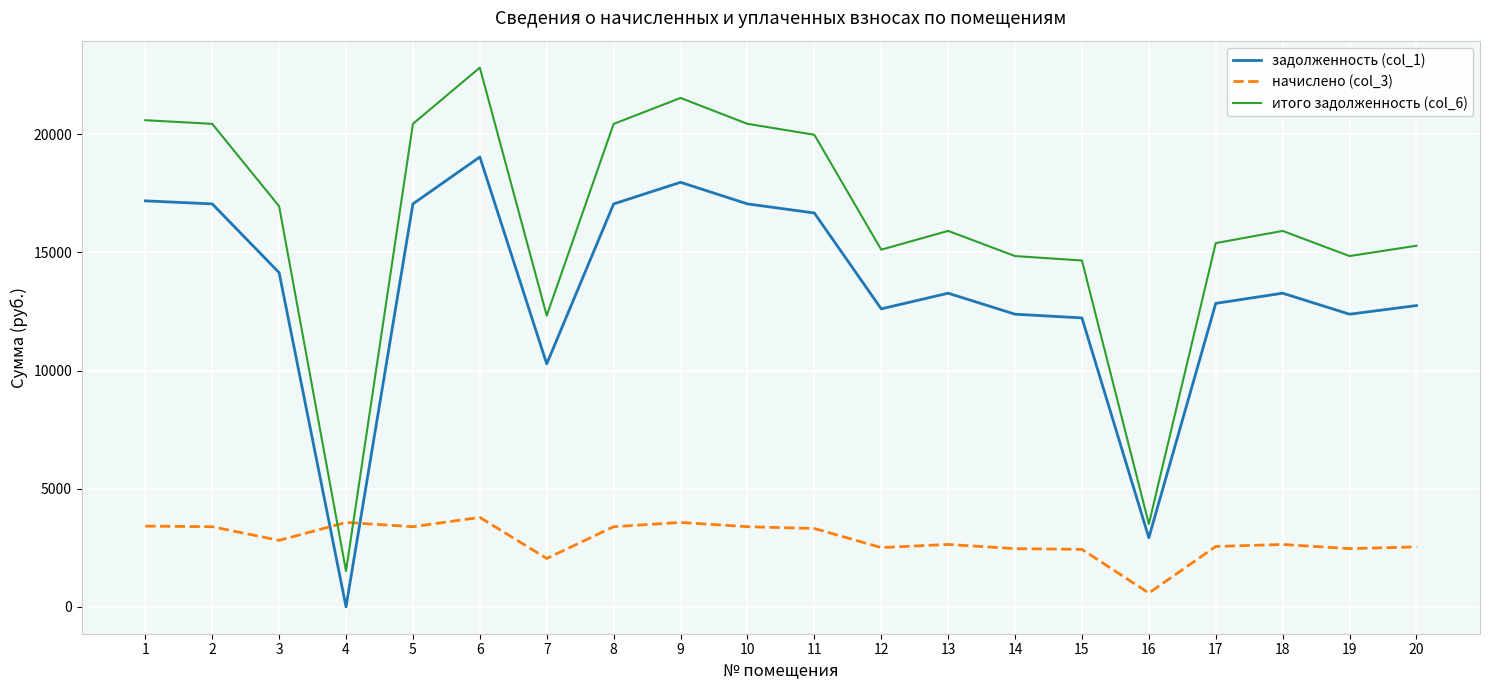

How many values in the итого задолженность (col_6) series are below 15908?

9